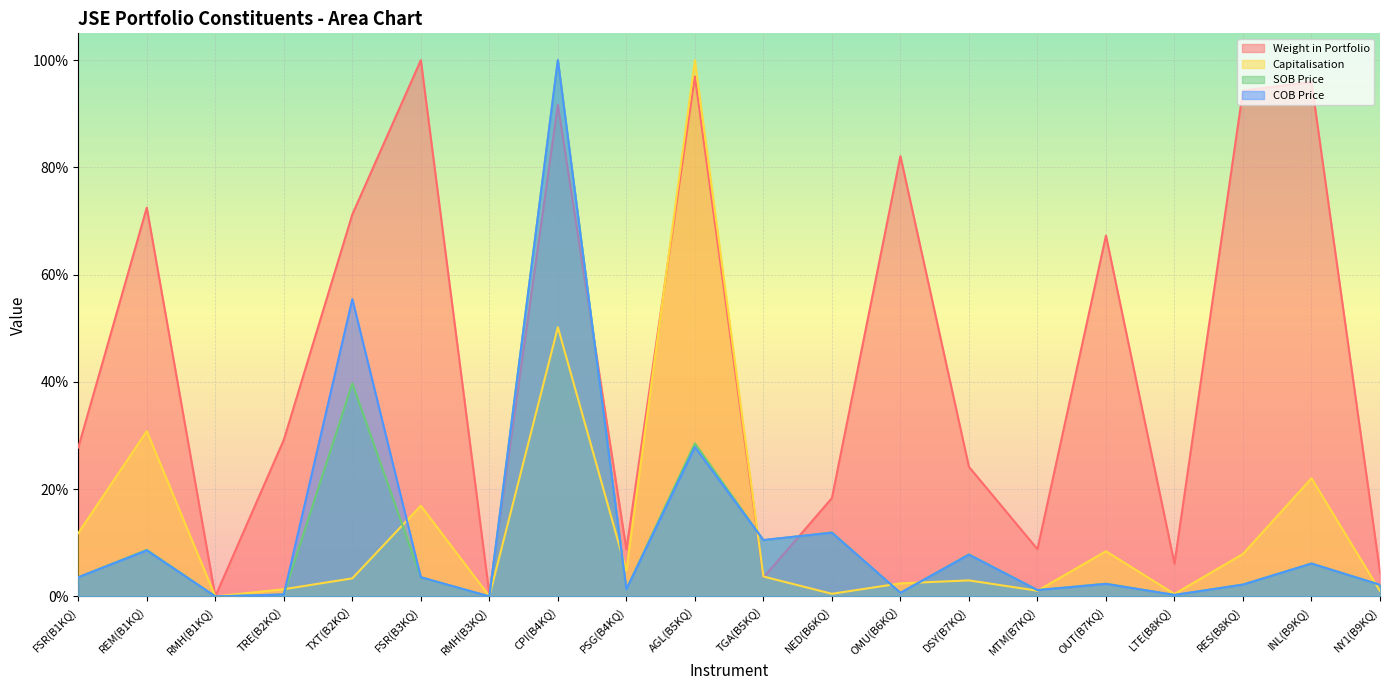

What is the value of the Capitalisation point at the 1st from the left?

0.1